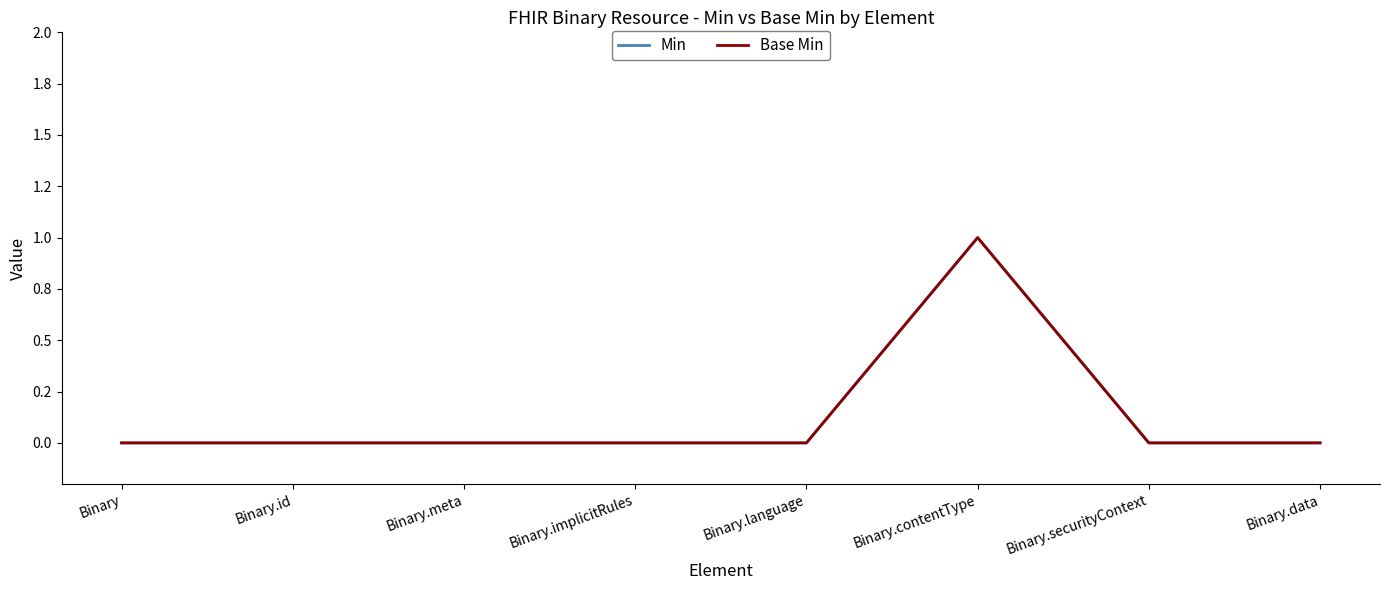

Does the chart have visible grid lines?

No